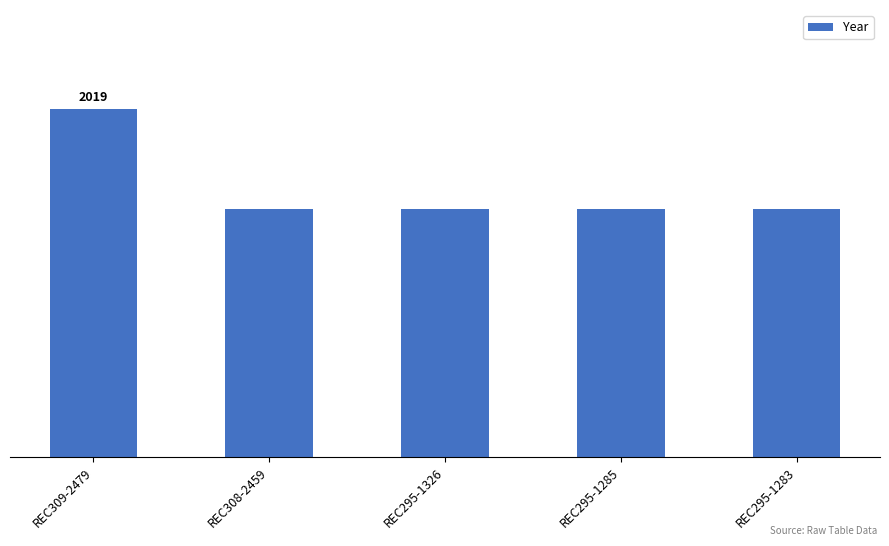

Does the chart contain any negative values?

No